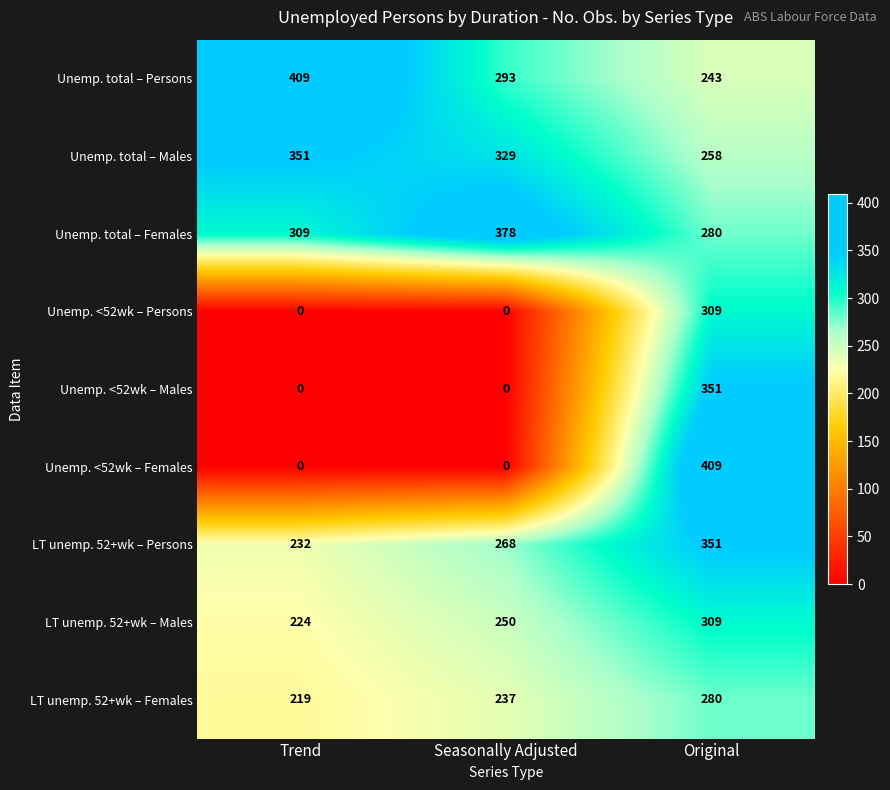

Between Trend and Original, which series saw the biggest shift?

Unemp. <52wk – Females